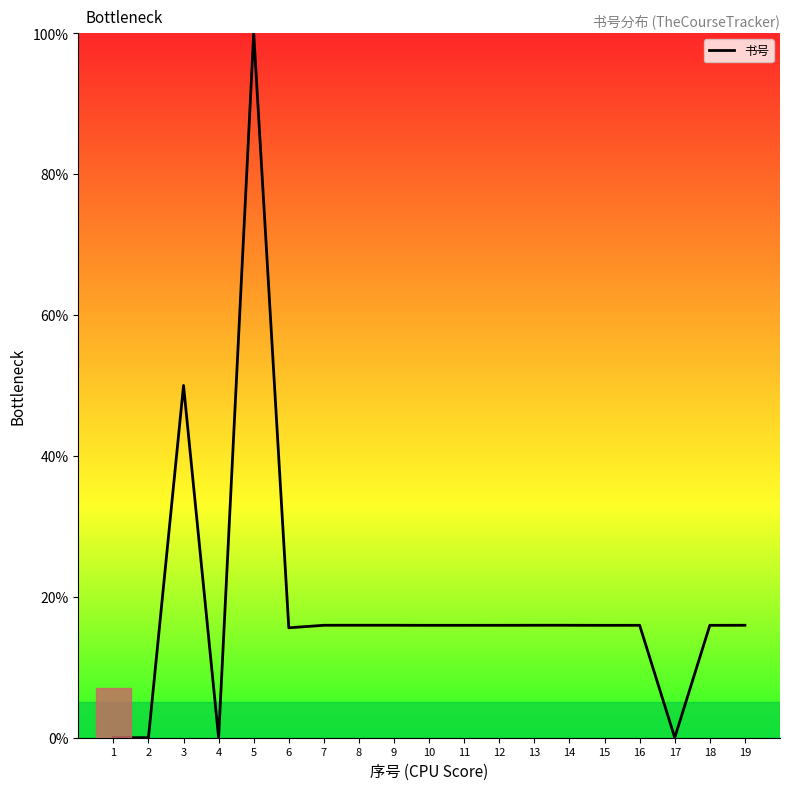

What is the greatest value displayed?

100.0